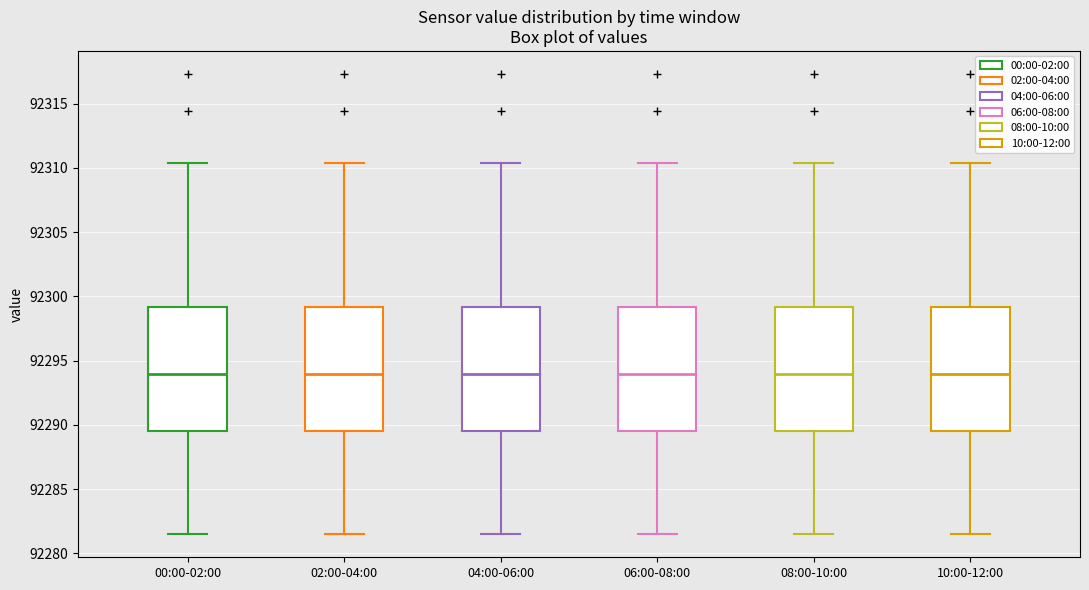

Reading left to right, transcribe this box plot: for each box, give where its median line is, the range the box spans, and where its two whiskers end, as read against the y-axis. The values are not printed on the chart, so give them approximately, as read against the axis.

00:00-02:00: median 92294.0, box 92289.5 to 92299.0, whiskers 92281.5 to 92310.5
02:00-04:00: median 92294.0, box 92289.5 to 92299.0, whiskers 92281.5 to 92310.5
04:00-06:00: median 92294.0, box 92289.5 to 92299.0, whiskers 92281.5 to 92310.5
06:00-08:00: median 92294.0, box 92289.5 to 92299.0, whiskers 92281.5 to 92310.5
08:00-10:00: median 92294.0, box 92289.5 to 92299.0, whiskers 92281.5 to 92310.5
10:00-12:00: median 92294.0, box 92289.5 to 92299.0, whiskers 92281.5 to 92310.5